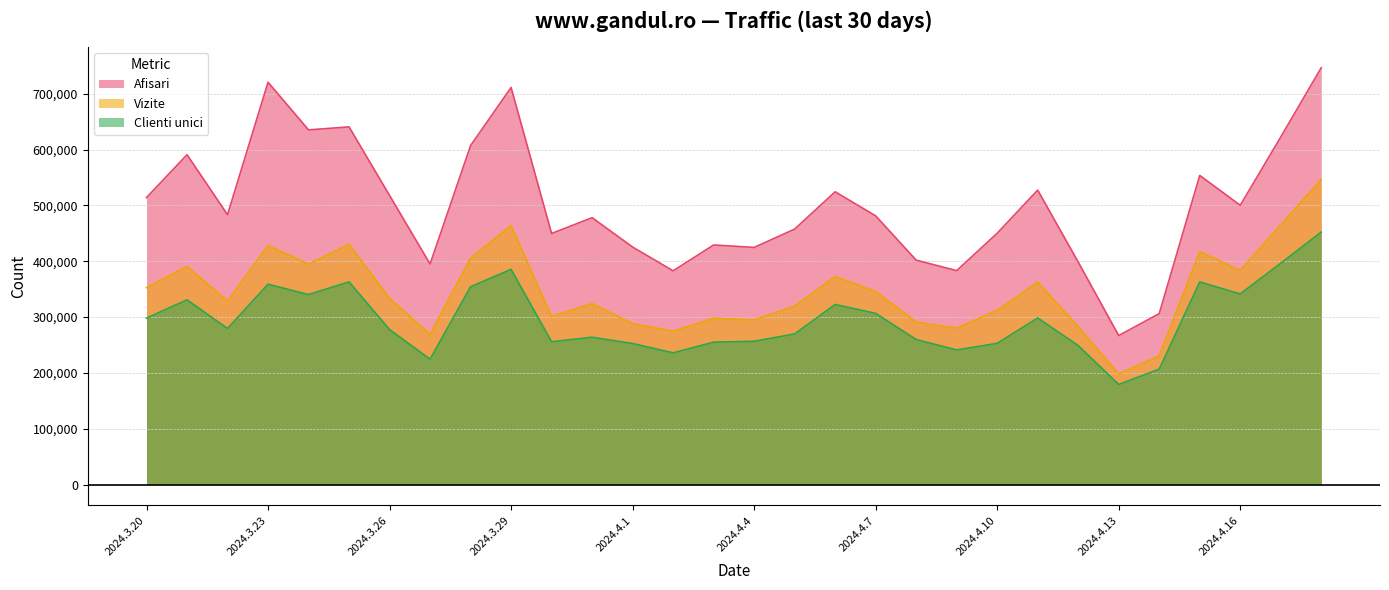

What is the label of the 17th point from the right?

2024.4.2